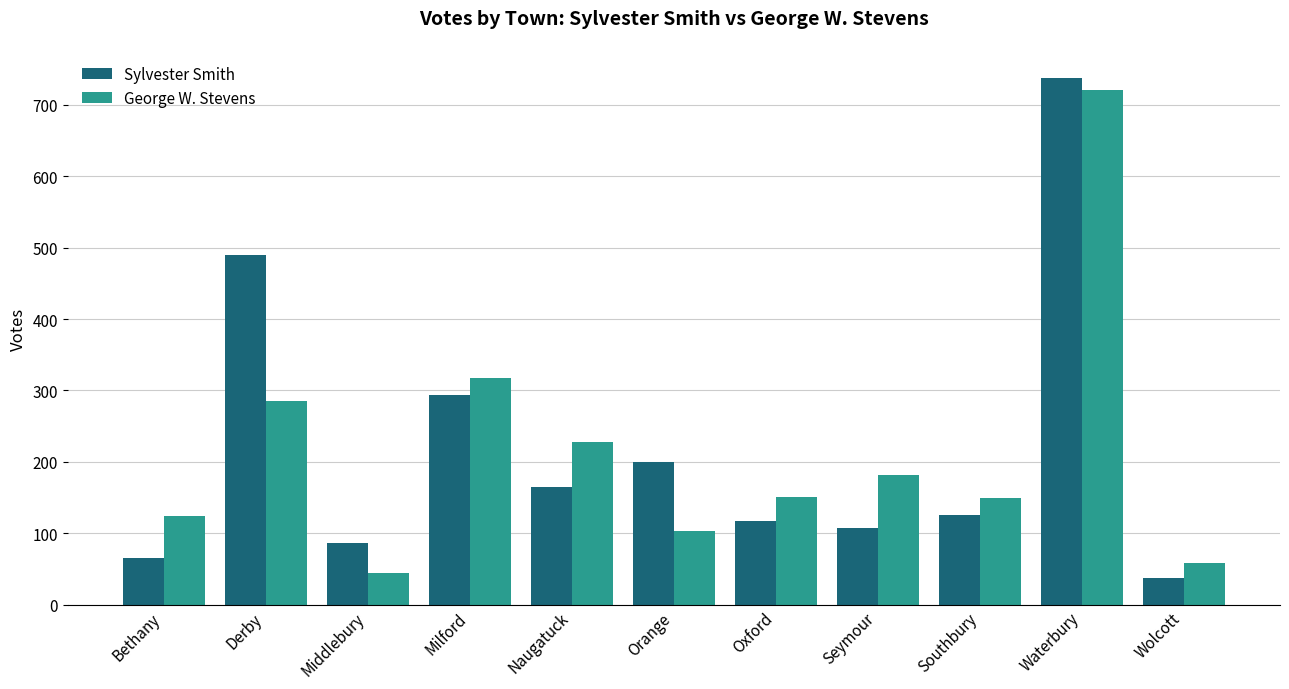

What is the greatest value displayed?

737